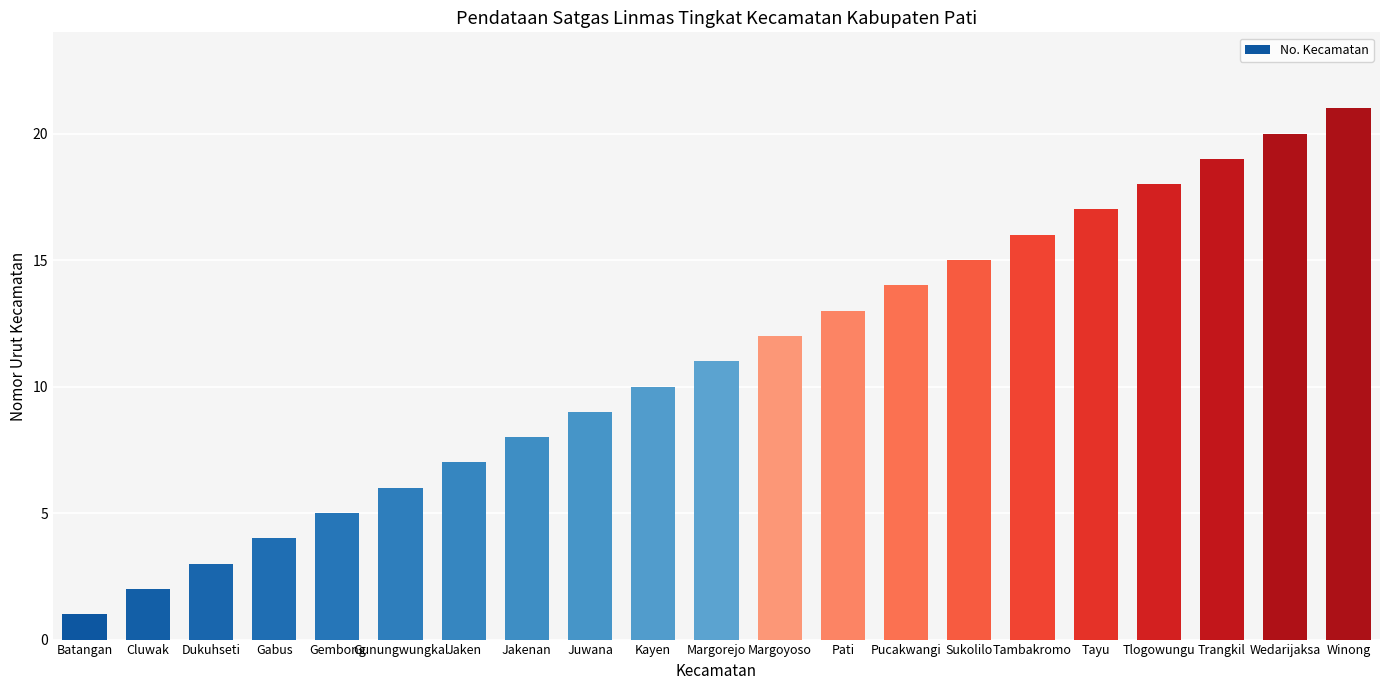

List the labels in order of value, smallest first.

Batangan, Cluwak, Dukuhseti, Gabus, Gembong, Gunungwungkal, Jaken, Jakenan, Juwana, Kayen, Margorejo, Margoyoso, Pati, Pucakwangi, Sukolilo, Tambakromo, Tayu, Tlogowungu, Trangkil, Wedarijaksa, Winong